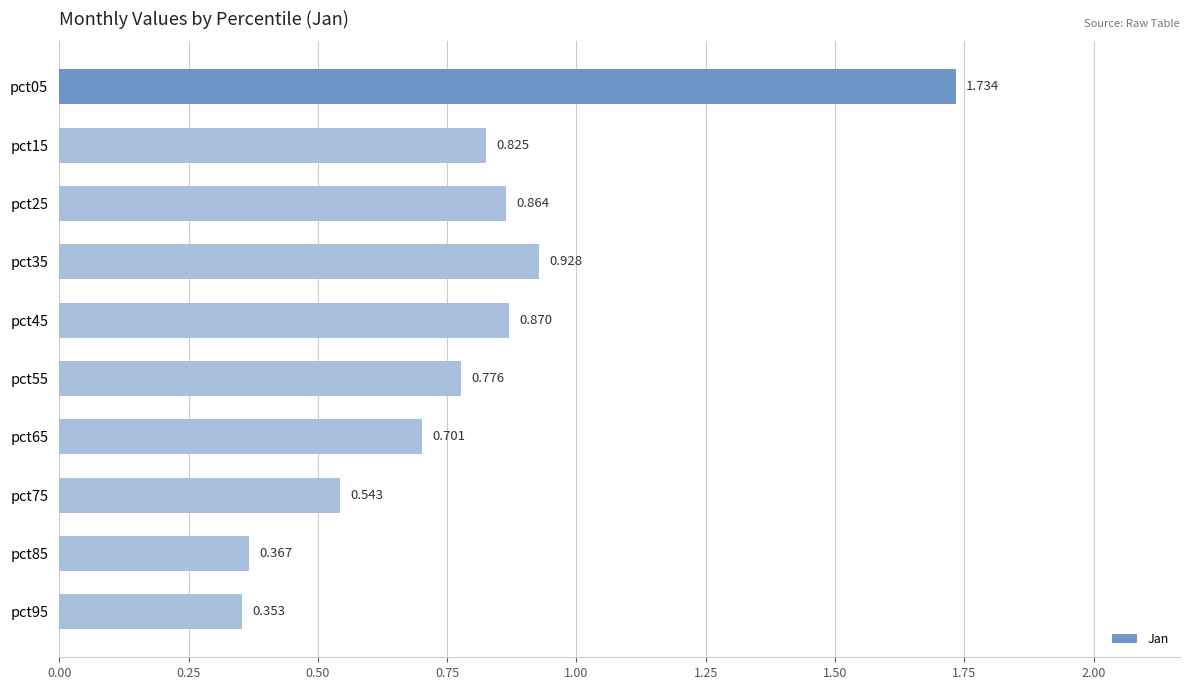

How many data points does each series have?

10